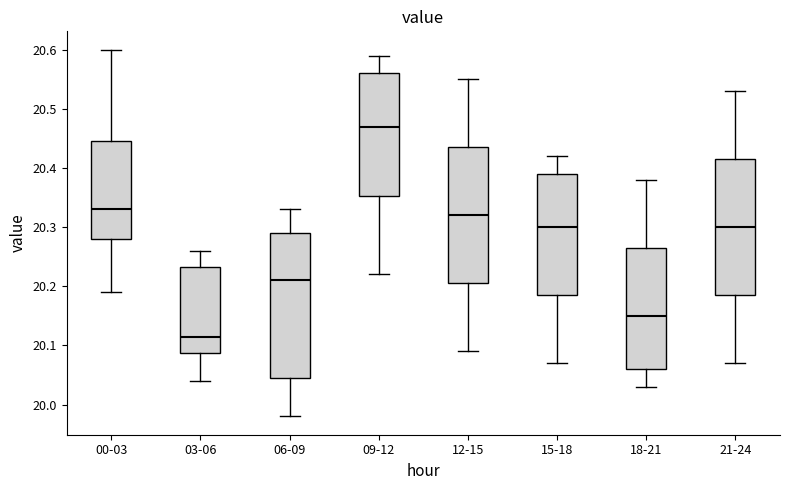

Reading left to right, read every box against the y-axis: the position of its median line, the range the box covers, and the ends of its whiskers. The values are not printed on the chart, so give them approximately, as read against the axis.

00-03: median 20.33, box 20.28 to 20.45, whiskers 20.19 to 20.60
03-06: median 20.12, box 20.09 to 20.23, whiskers 20.04 to 20.26
06-09: median 20.21, box 20.05 to 20.29, whiskers 19.98 to 20.33
09-12: median 20.47, box 20.35 to 20.56, whiskers 20.22 to 20.59
12-15: median 20.32, box 20.21 to 20.44, whiskers 20.09 to 20.55
15-18: median 20.30, box 20.19 to 20.39, whiskers 20.07 to 20.42
18-21: median 20.15, box 20.06 to 20.27, whiskers 20.03 to 20.38
21-24: median 20.30, box 20.19 to 20.42, whiskers 20.07 to 20.53